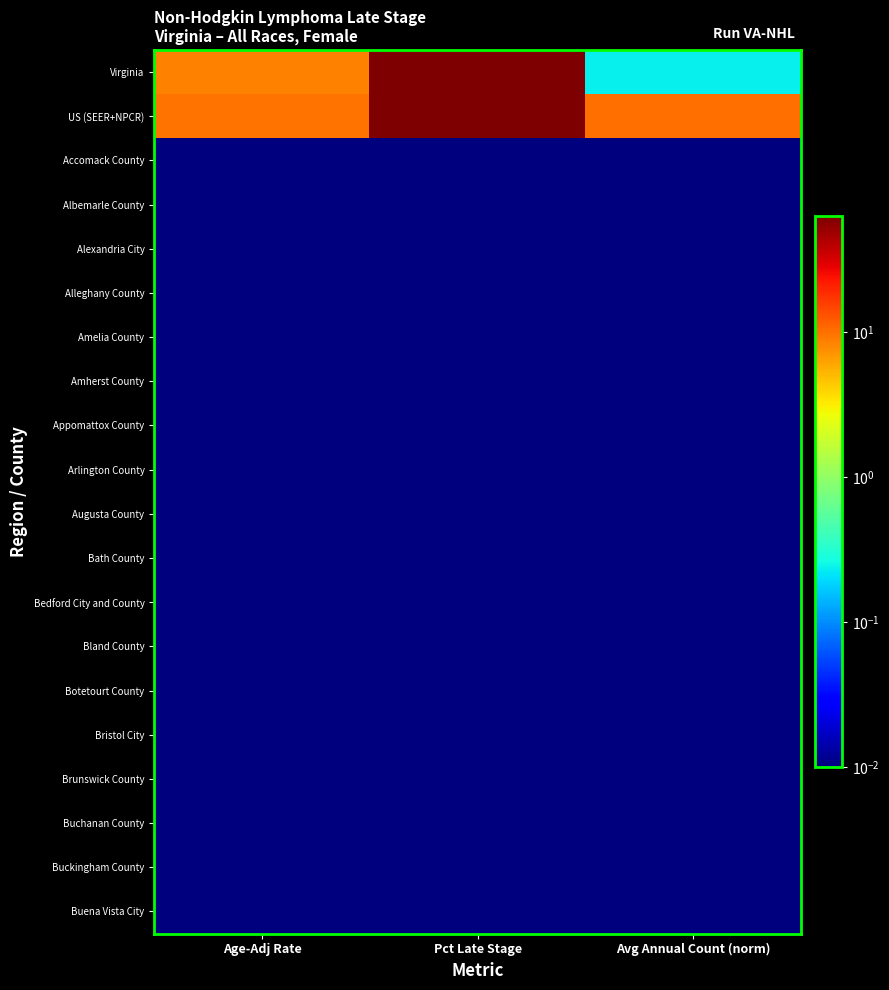

At Age-Adj Rate, list the series in order from smallest to largest.

Accomack County, Albemarle County, Alexandria City, Alleghany County, Amelia County, Amherst County, Appomattox County, Arlington County, Augusta County, Bath County, Bedford City and County, Bland County, Botetourt County, Bristol City, Brunswick County, Buchanan County, Buckingham County, Buena Vista City, Virginia, US (SEER+NPCR)